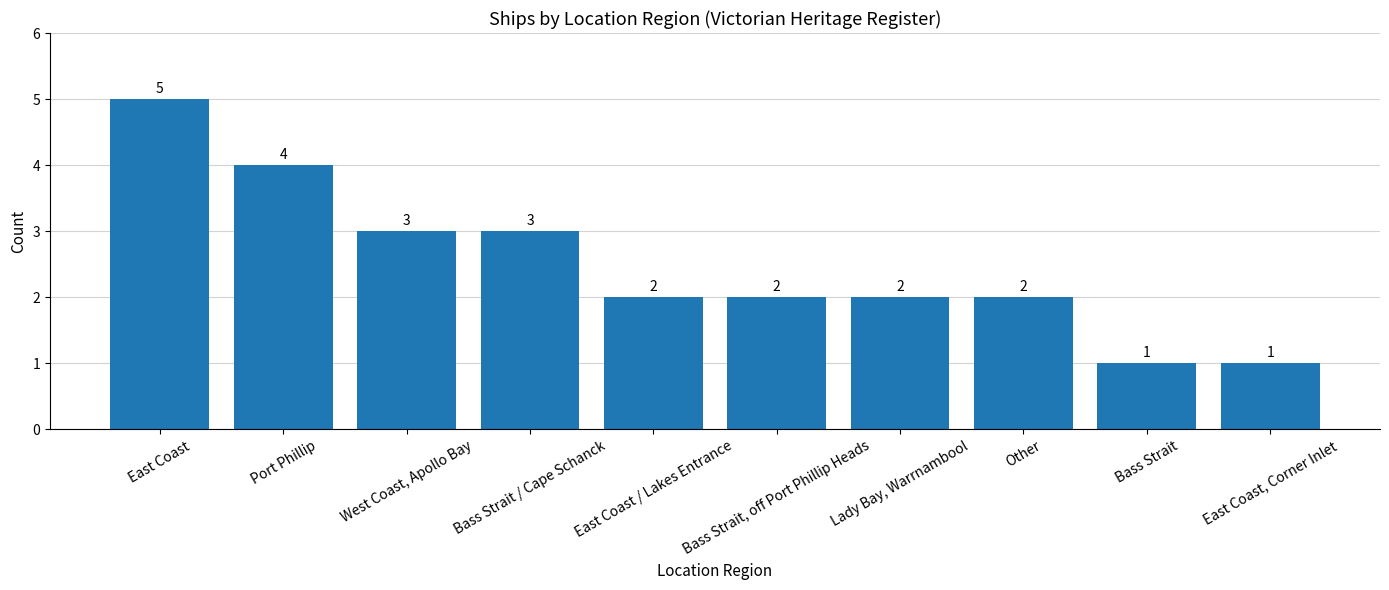

What is the sum of all values?

25